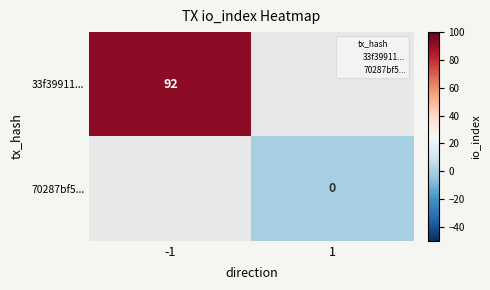

How many distinct data groups are displayed?

2